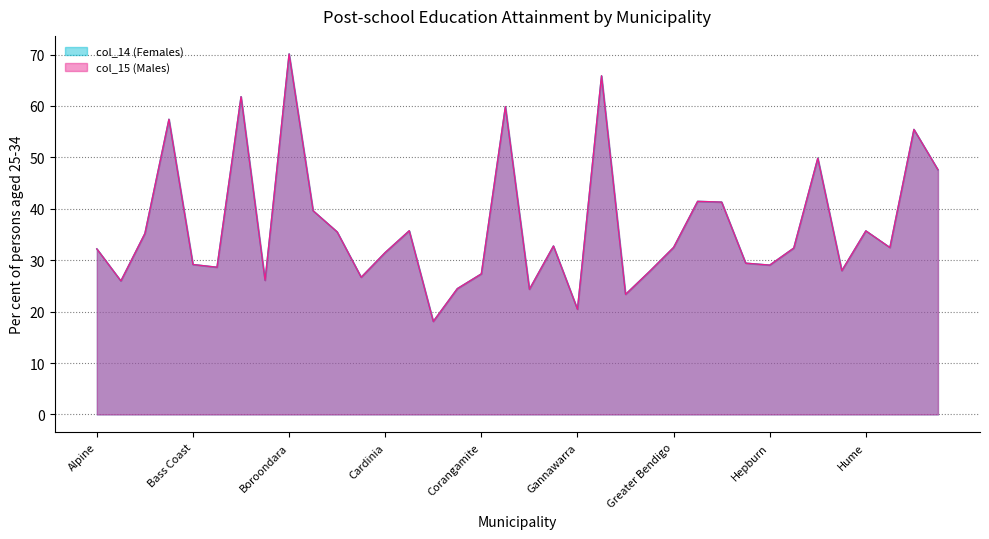

Which series has the largest range (max minus min)?

col_14 (Females)